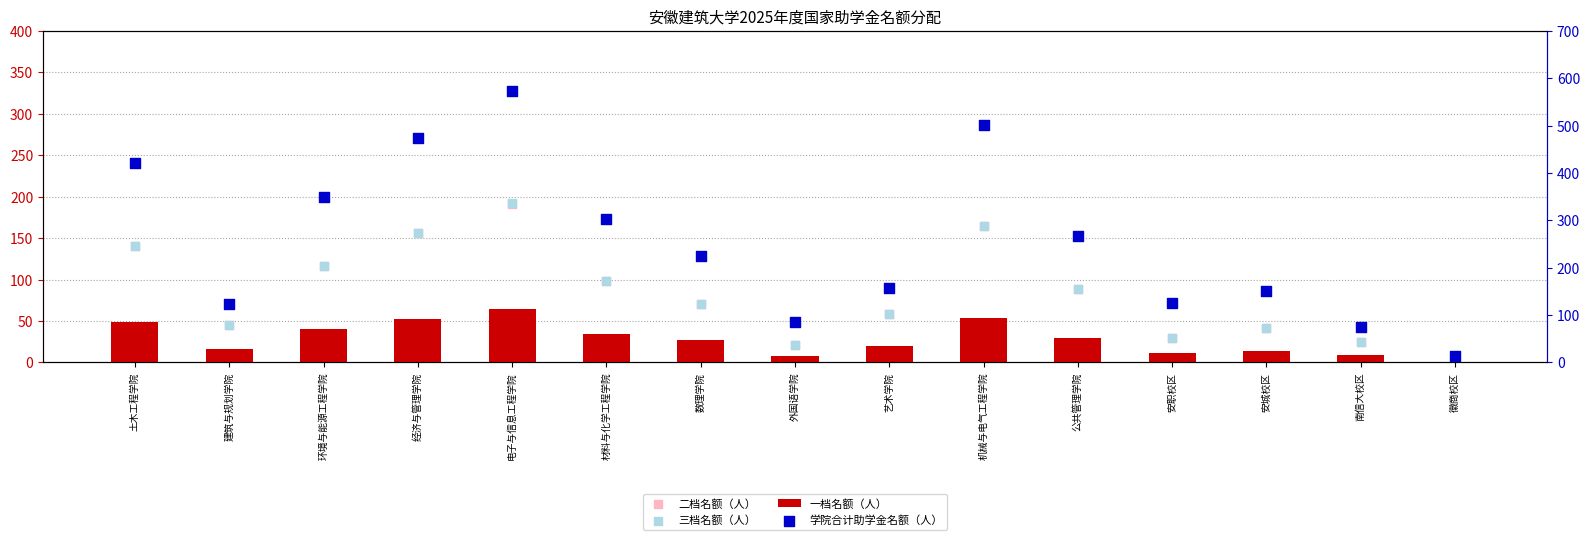

Is the value of 三档名额（人） at 艺术学院 greater than the value of 二档名额（人） at 环境与能源工程学院?

No